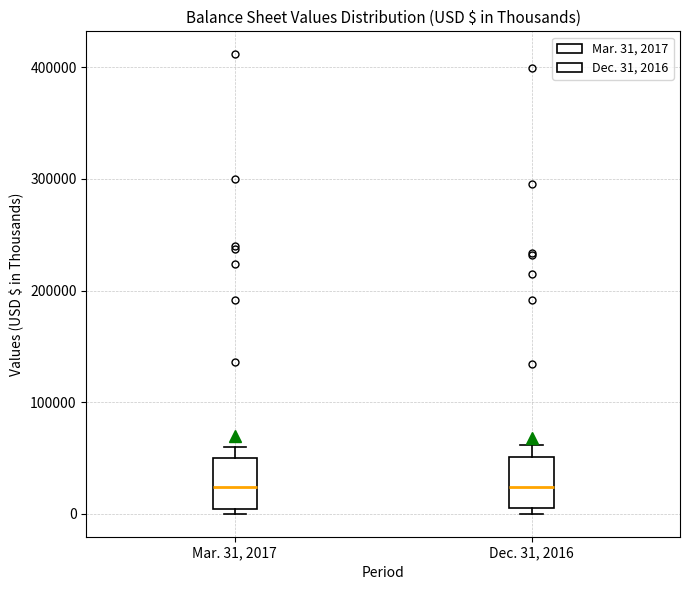

Reading left to right, transcribe this box plot: for each box, give where its median line is, the range the box spans, and where its two whiskers end, as read against the y-axis. The values are not printed on the chart, so give them approximately, as read against the axis.

Mar. 31, 2017: median 20000, box 0 to 50000, whiskers 0 (just below the box's lower edge) to 60000
Dec. 31, 2016: median 20000, box 10000 to 50000, whiskers 0 to 60000